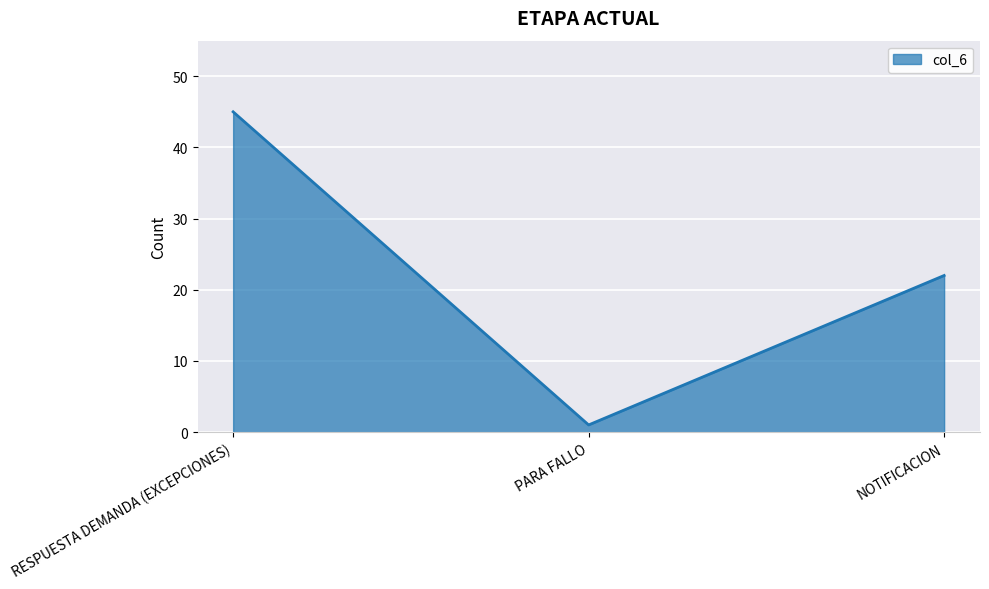

How many lines are shown in the chart?

1